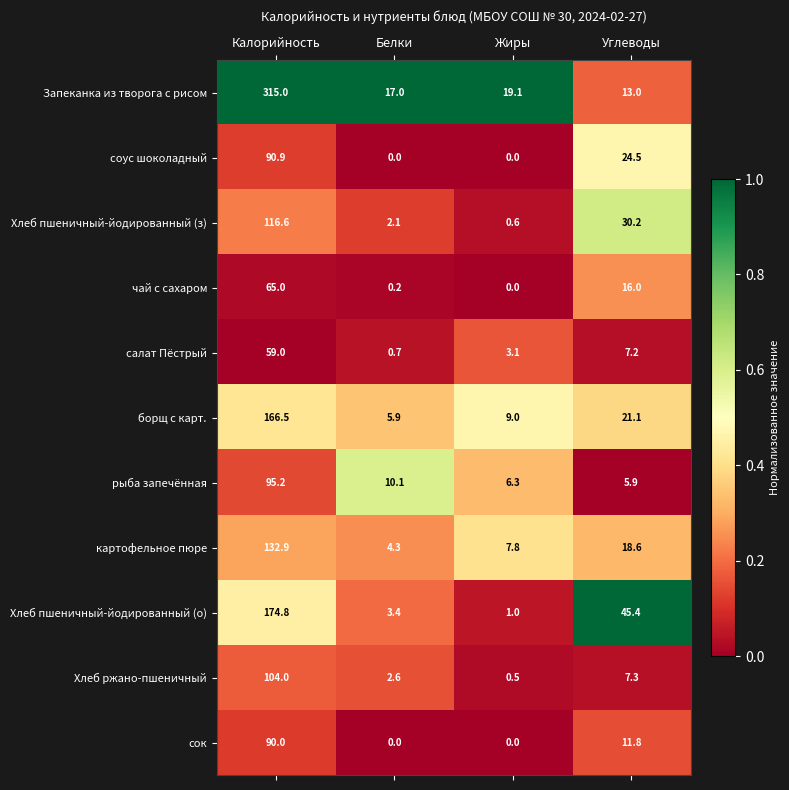

What is the spread (max minus min) of values at Белки?

17.0